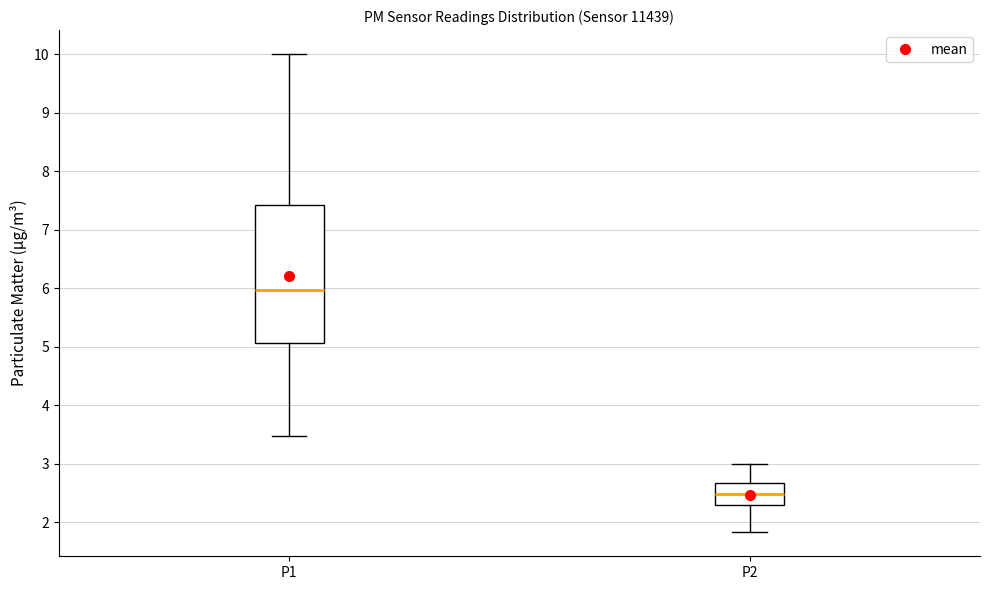

Where is the lower edge of the box for P2 on the y-axis? The values are not printed on the chart, so give them approximately, as read against the axis.

2.3